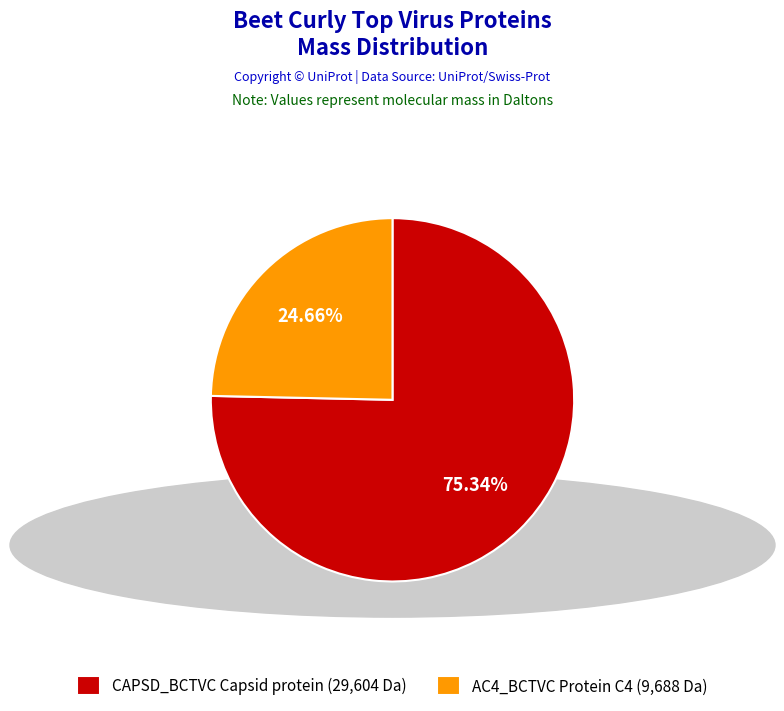

How many segments does this pie chart have?

2